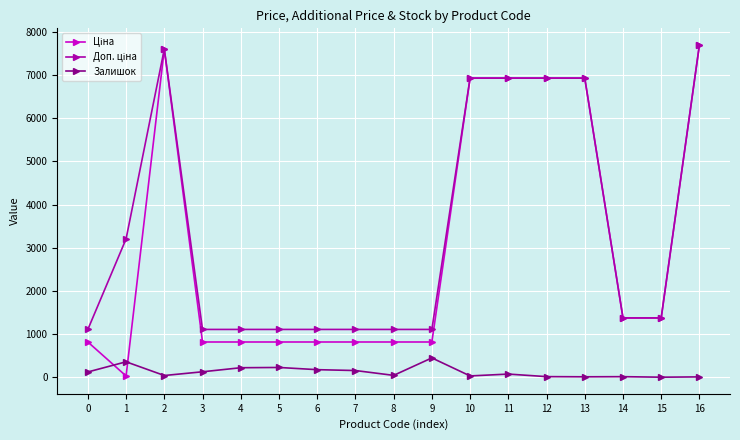

What is the highest value of the Залишок series?

450.0